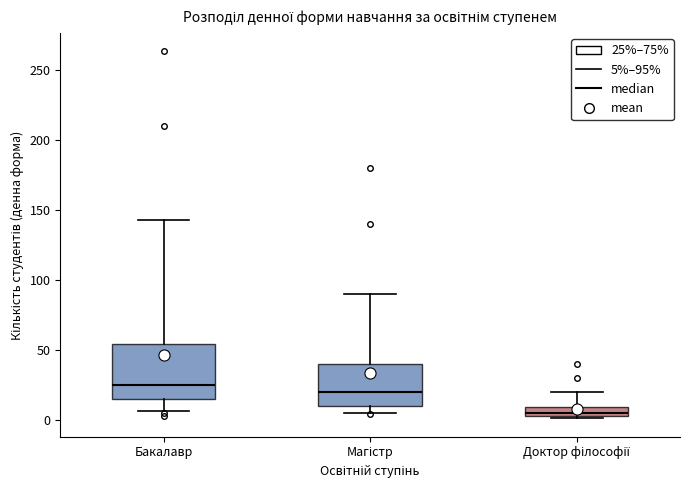

Which box has the lowest median line?

Доктор філософії